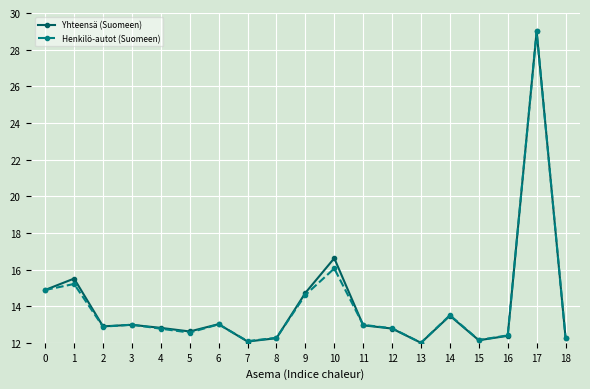

Is it true that Henkilö-autot (Suomeen) equals 16.1 at 10?

True